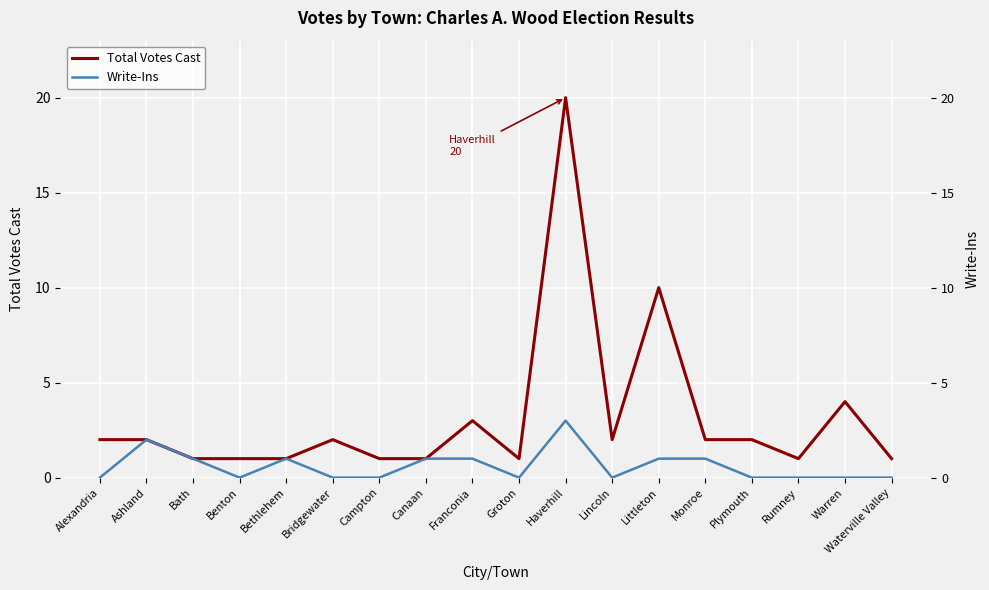

How many values in the Total Votes Cast series exceed 2?

4